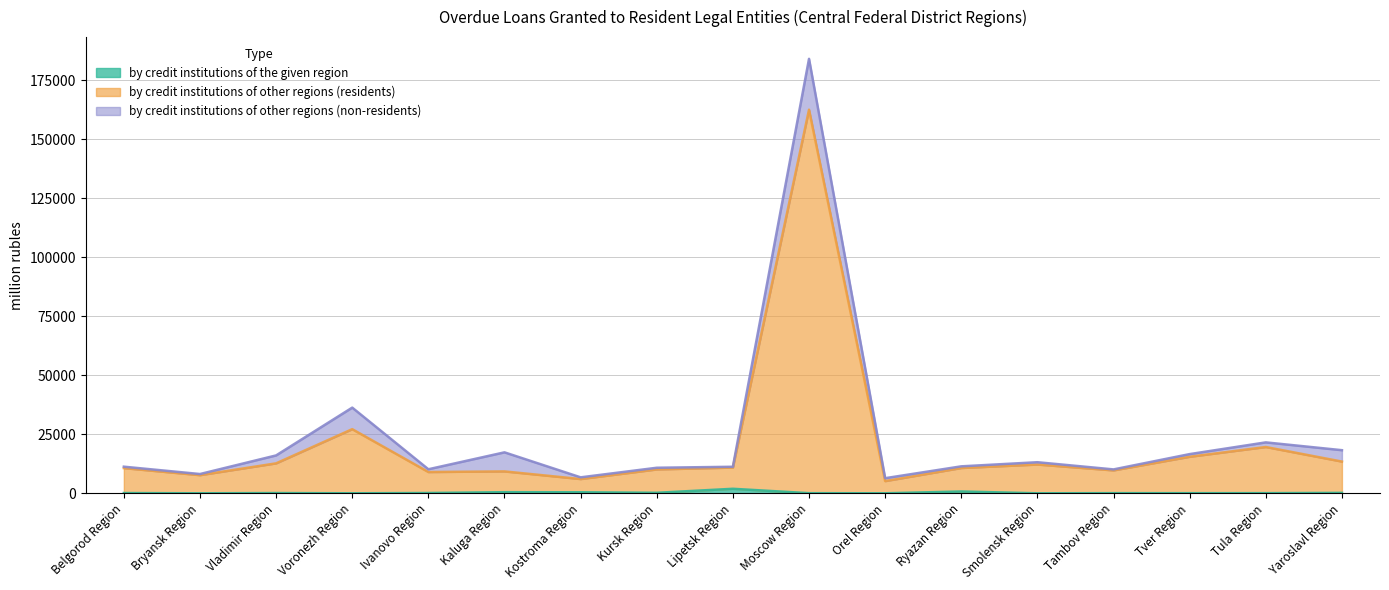

Does the chart have visible grid lines?

Yes